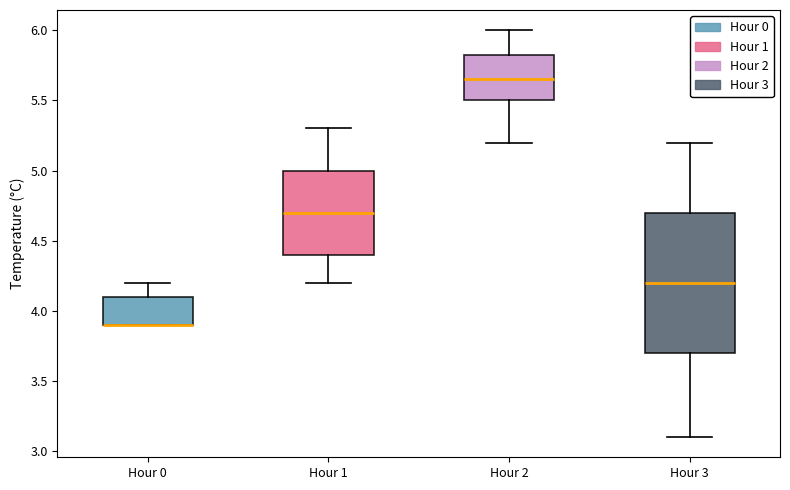

Which box is the tallest, from its lower edge to its upper edge?

Hour 3